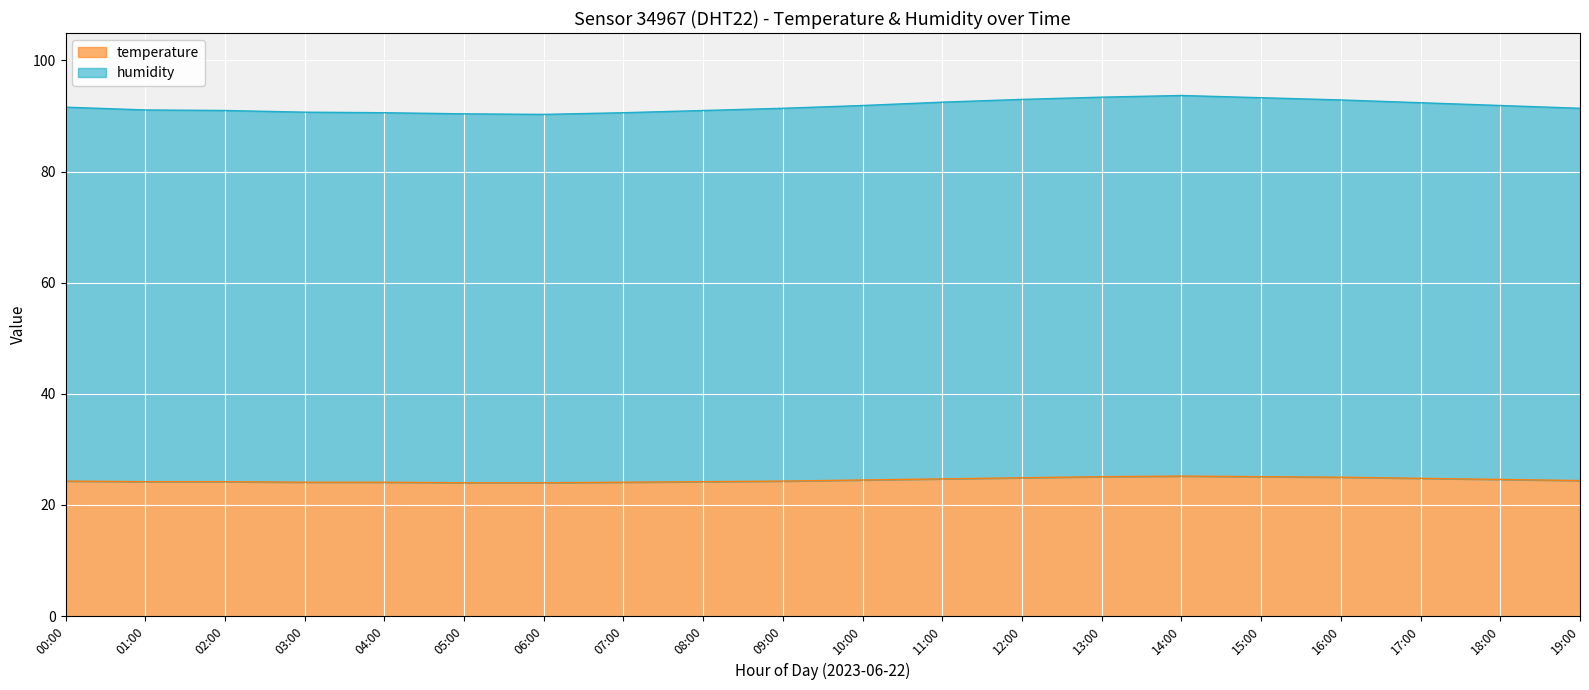

How many lines are shown in the chart?

2